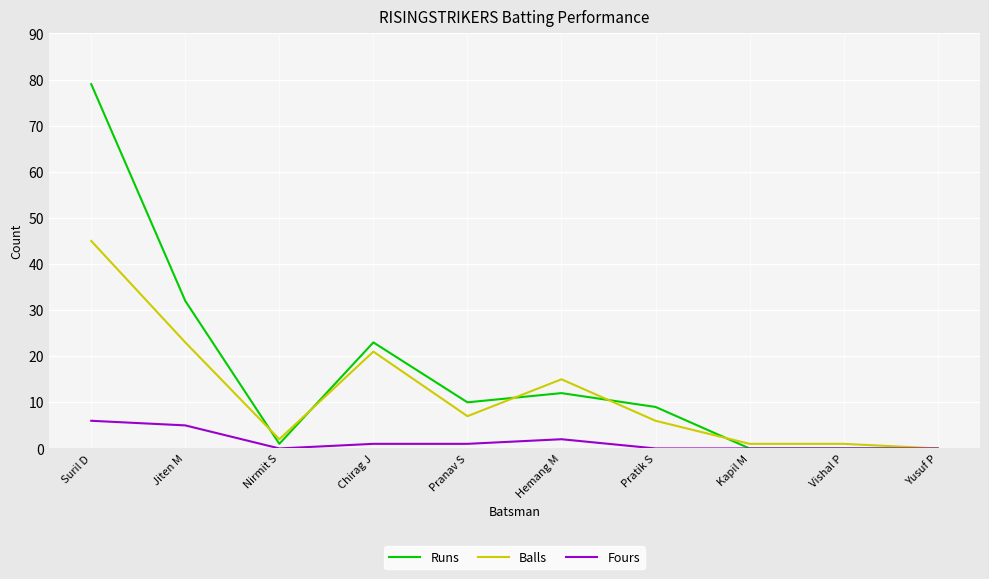

Reading left to right, what are all the values shown in this chart?

Runs: Suril D=79	Jiten M=32	Nirmit S=1	Chirag J=23	Pranav S=10	Hemang M=12	Pratik S=9	Kapil M=0	Vishal P=0	Yusuf P=0
Balls: Suril D=45	Jiten M=23	Nirmit S=2	Chirag J=21	Pranav S=7	Hemang M=15	Pratik S=6	Kapil M=1	Vishal P=1	Yusuf P=0
Fours: Suril D=6	Jiten M=5	Nirmit S=0	Chirag J=1	Pranav S=1	Hemang M=2	Pratik S=0	Kapil M=0	Vishal P=0	Yusuf P=0